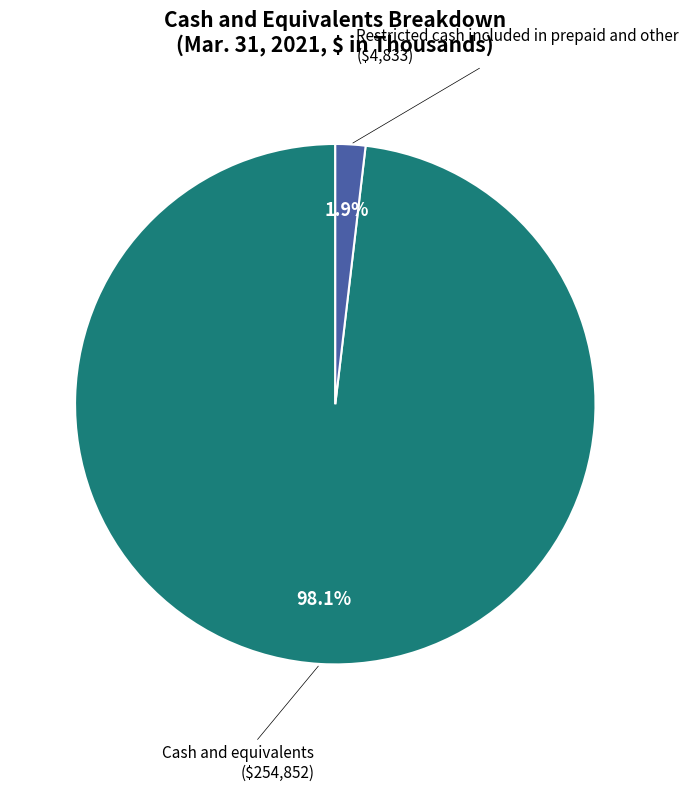

Between Cash and equivalents and Restricted cash included in prepaid and other, which is larger?

Cash and equivalents